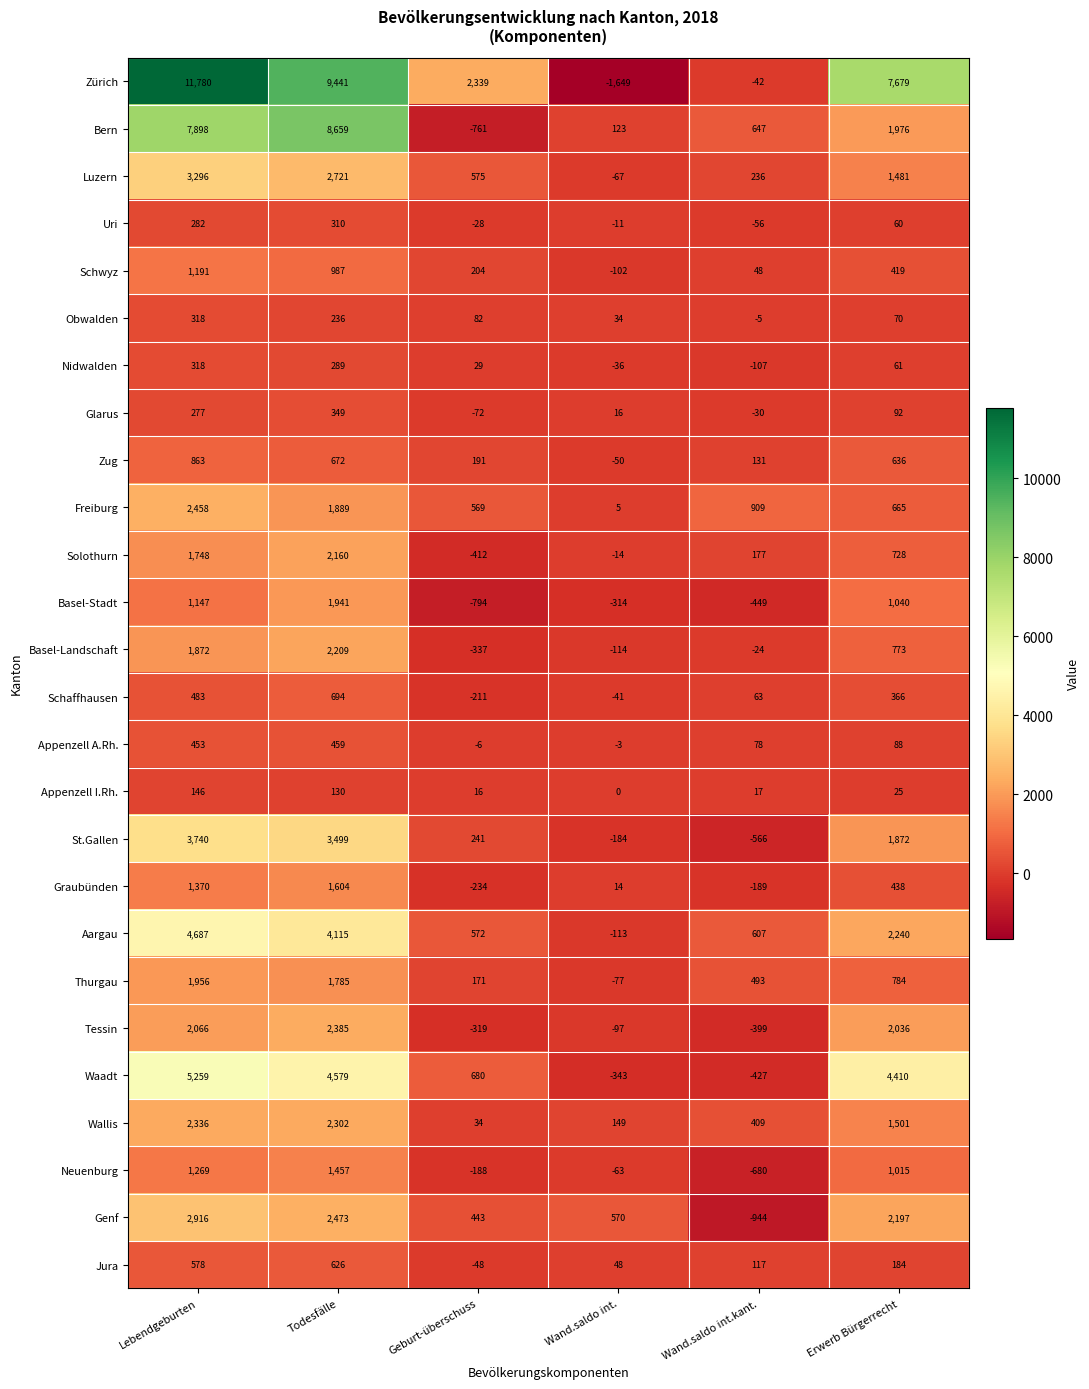

Which series has the widest spread of values?

Zürich